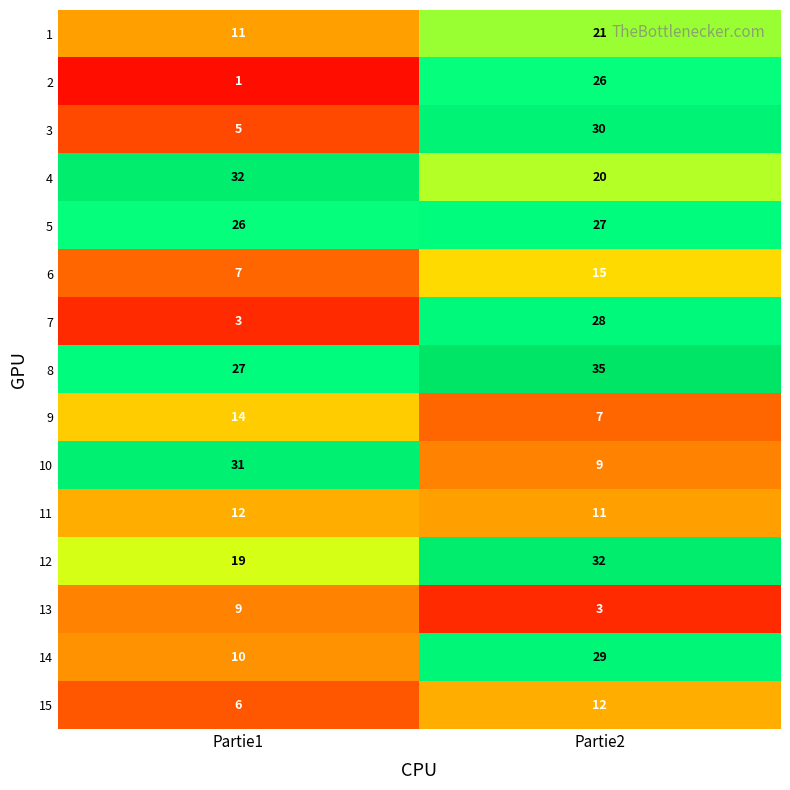

At how many categories does at least one series exceed 2?

2